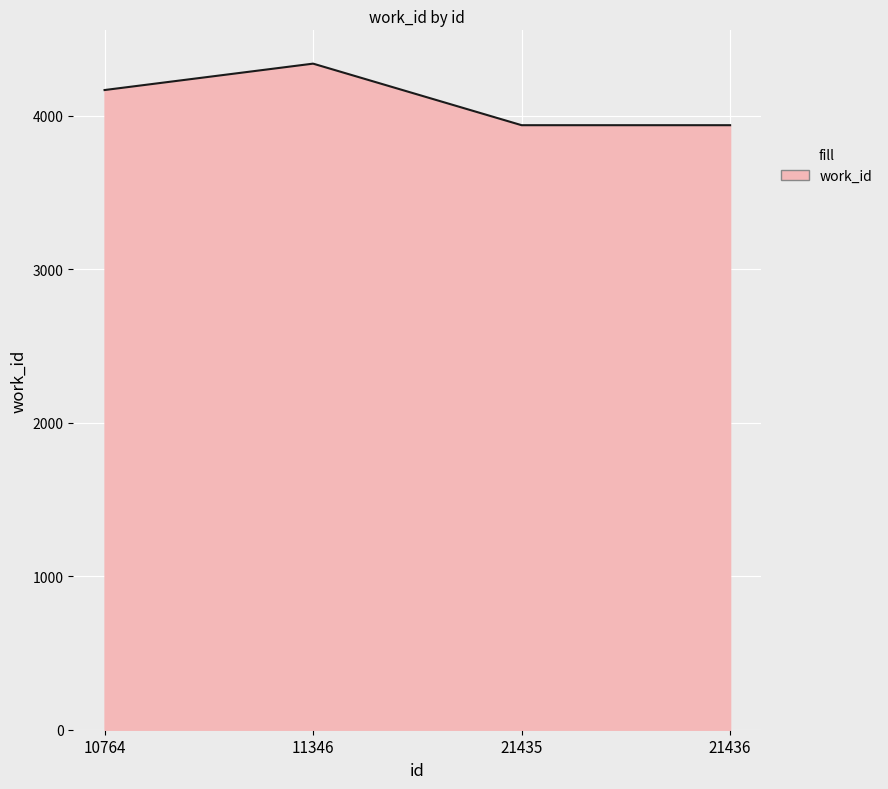

True or false: there are more than 0 points higher than both neighbors.

True